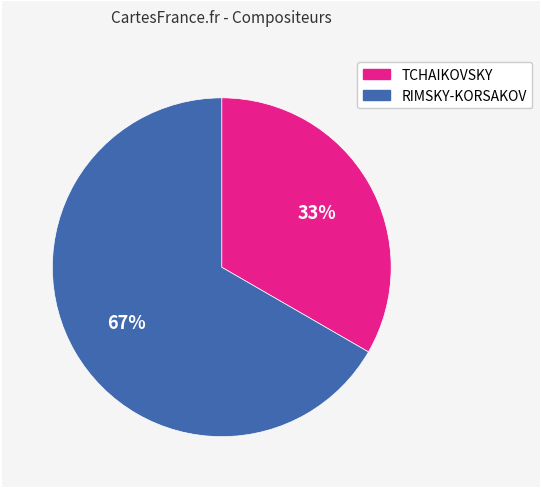

Is the sum of RIMSKY-KORSAKOV and TCHAIKOVSKY greater than half?

Yes